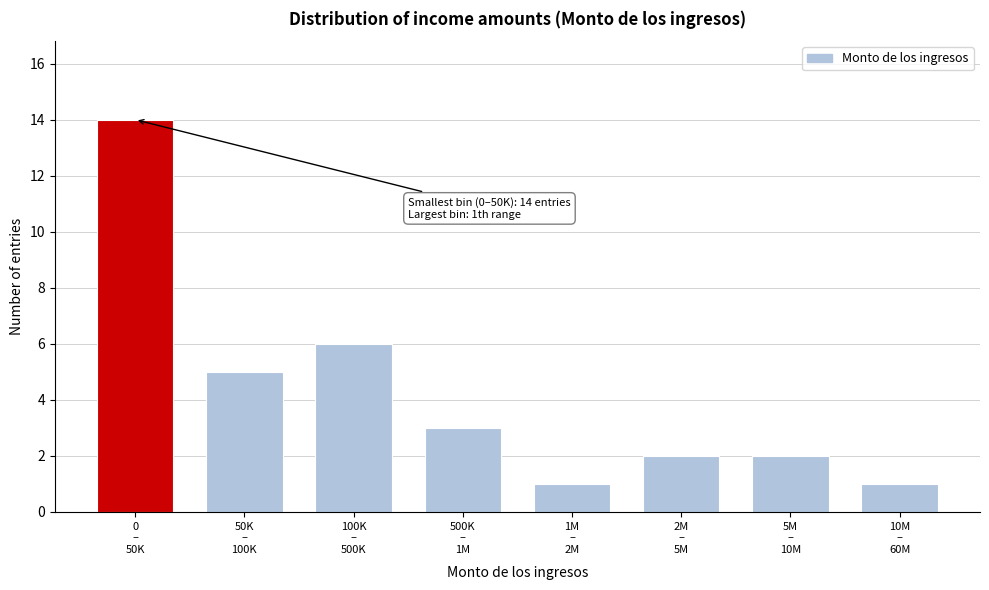

Reading left to right, extract all data points from this chart.

14	5	6	3	1	2	2	1